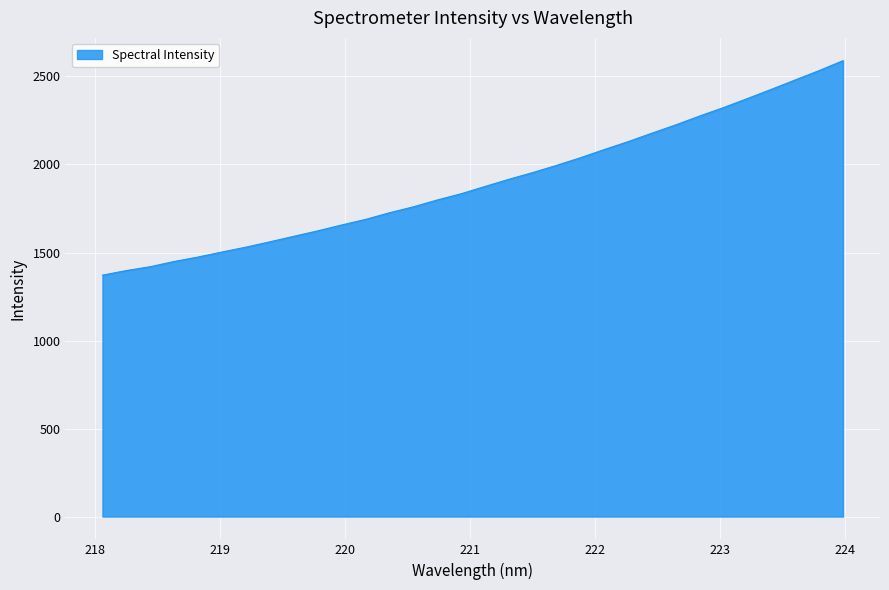

What is the smallest value displayed?

1371.5